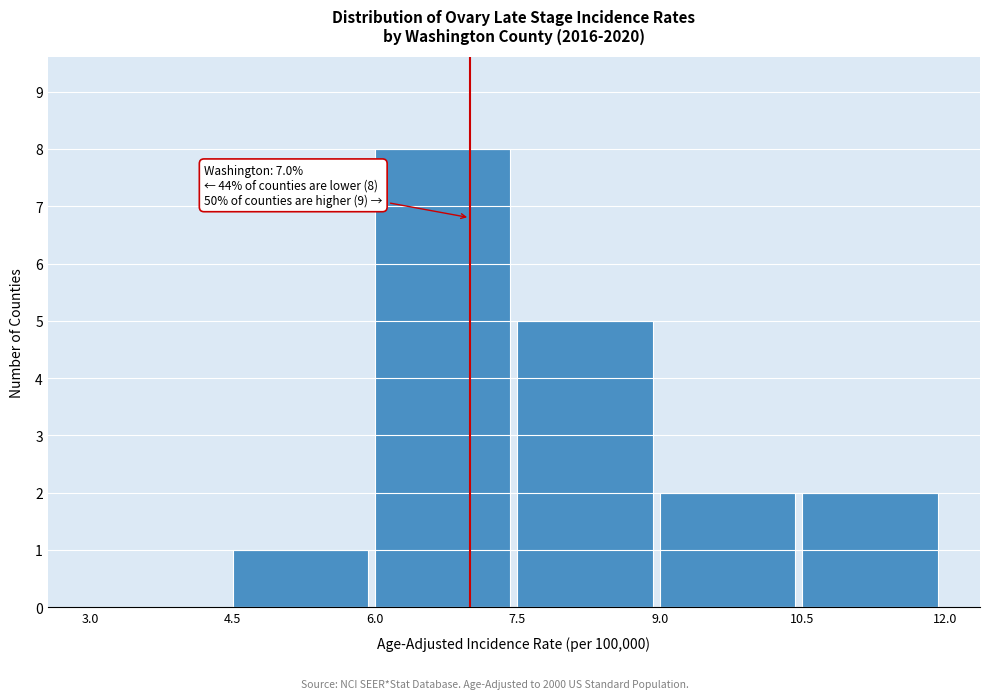

Over which range of the x-axis is the bar tallest?

6.0 to 7.5